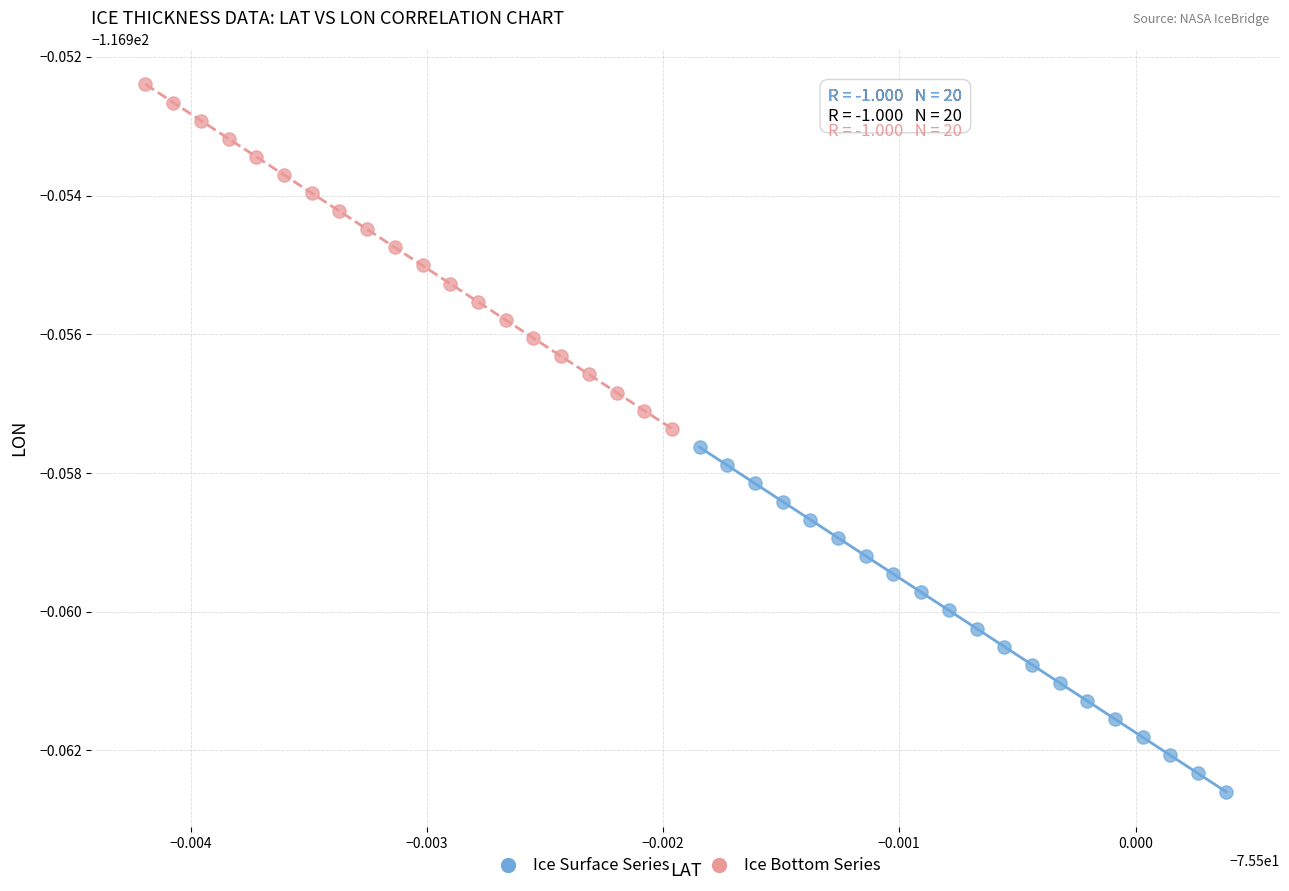

Which series has the largest Y range (max minus min)?

Ice Surface Series